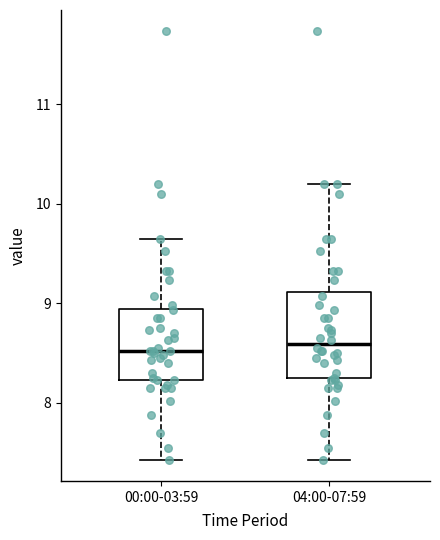

Which box is the tallest, from its lower edge to its upper edge?

04:00-07:59